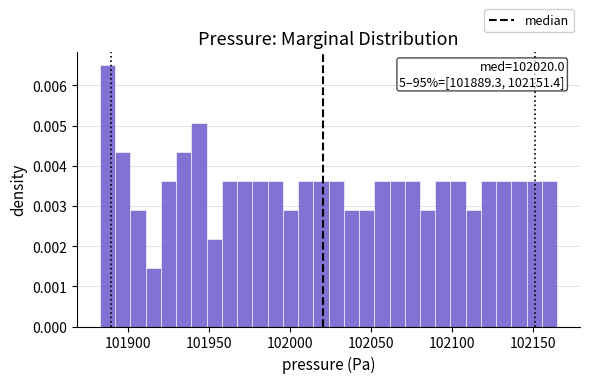

Read against the x-axis, roughly where is the centre of the tallest bar?

101885